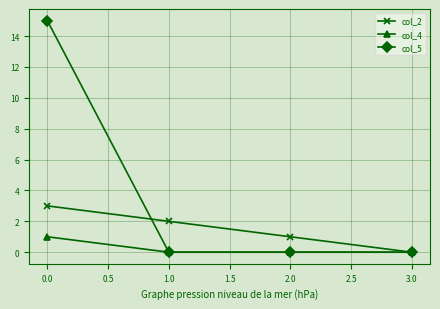

Rank the series by their maximum value, from highest to lowest.

col_5, col_2, col_4